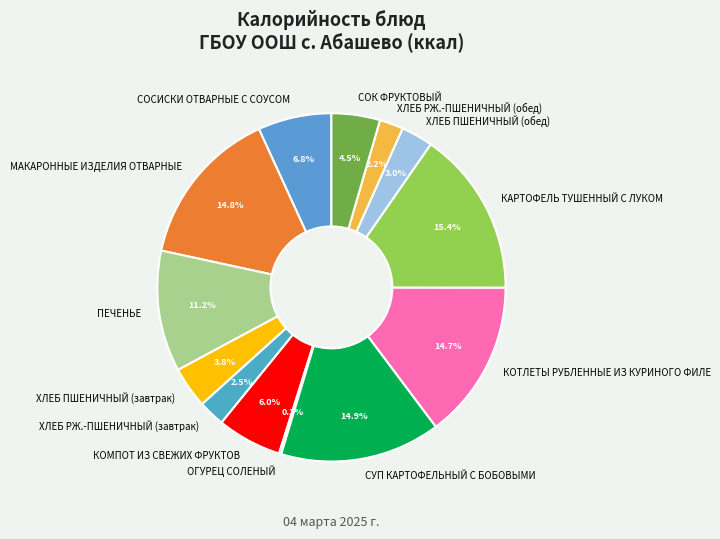

Is КАРТОФЕЛЬ ТУШЕННЫЙ С ЛУКОМ the majority of the pie?

No